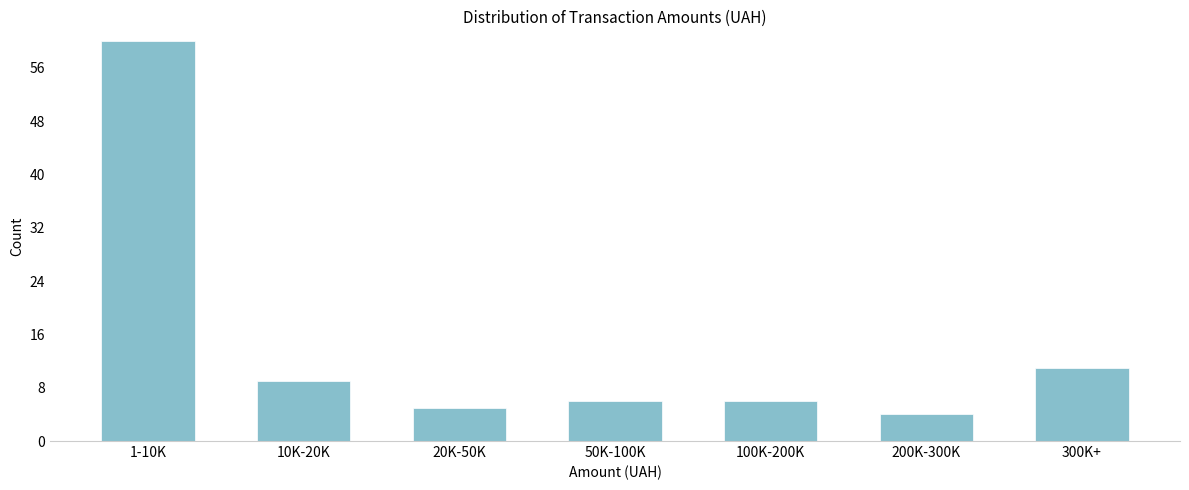

Reading left to right, what are all the values shown in this chart?

1-10K=60	10K-20K=9	20K-50K=5	50K-100K=6	100K-200K=6	200K-300K=4	300K+=11